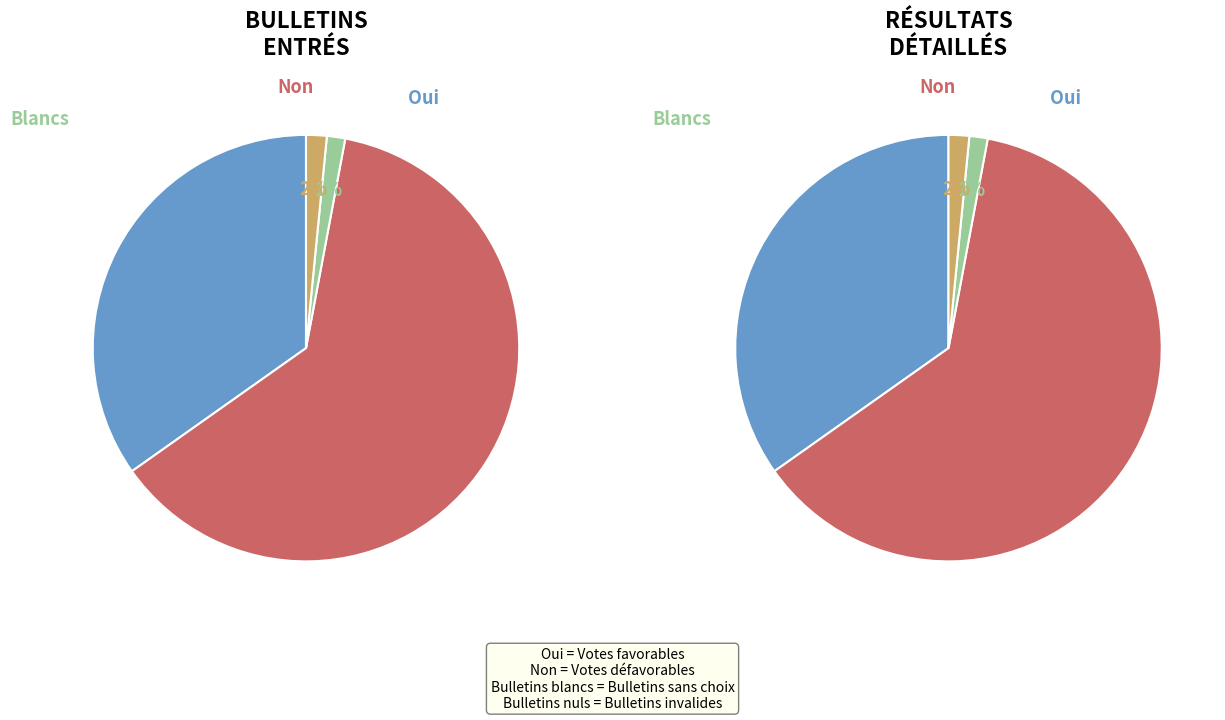

Rank the categories by value from lowest to highest.

Bulletins blancs, Bulletins nuls, Oui, Non